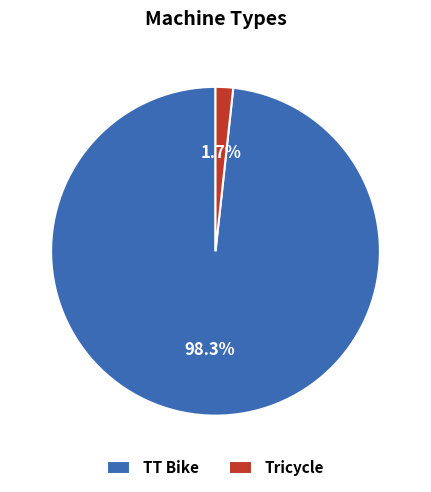

True or false: Tricycle accounts for 17% of the total.

False